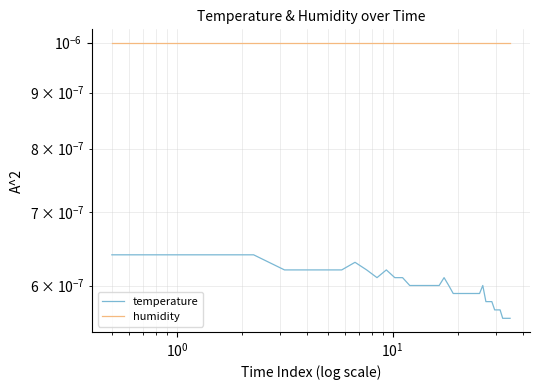

Is the value of humidity at 25 greater than the value of temperature at $\mathdefault{10^{3}}$?

Yes